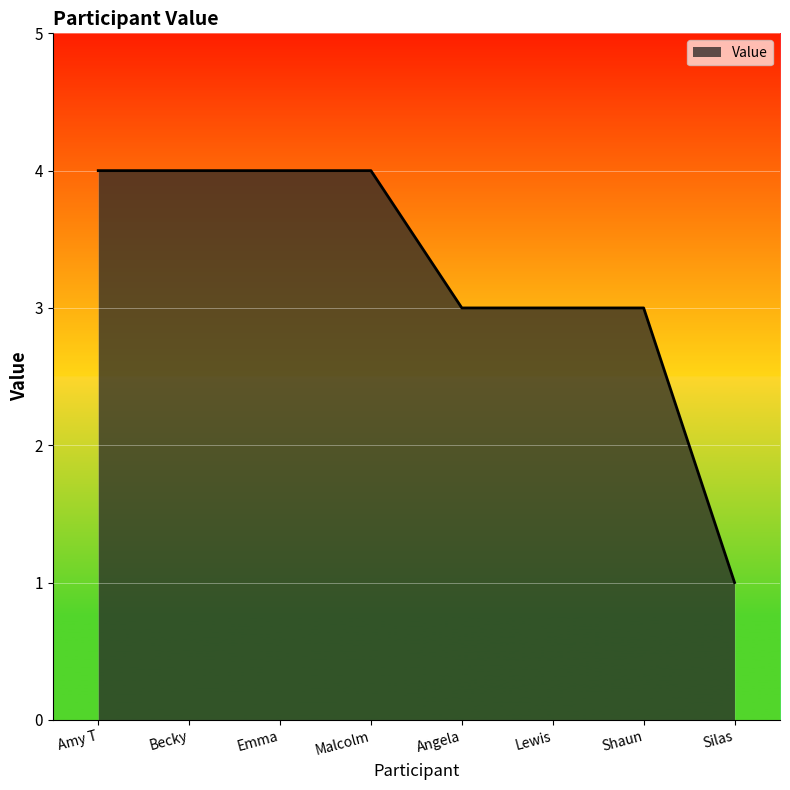

True or false: the data shows 4 at Shaun.

False